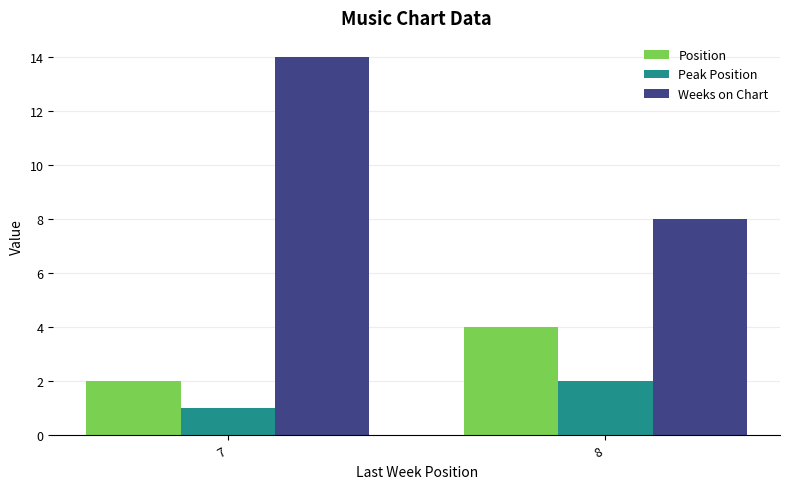

At how many categories does at least one series exceed 11?

1